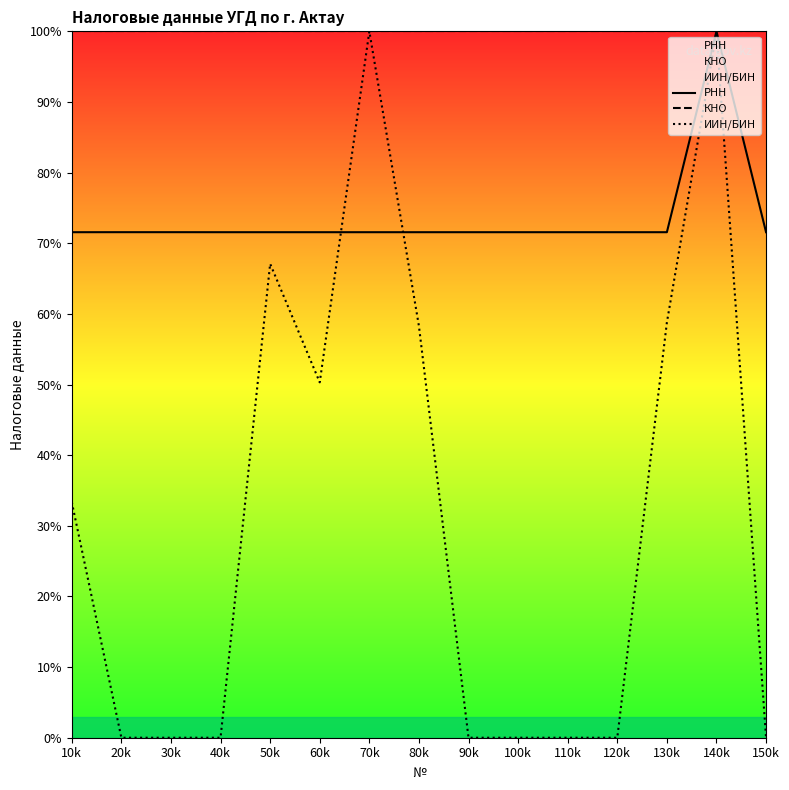

What position from the left is 120k?

12